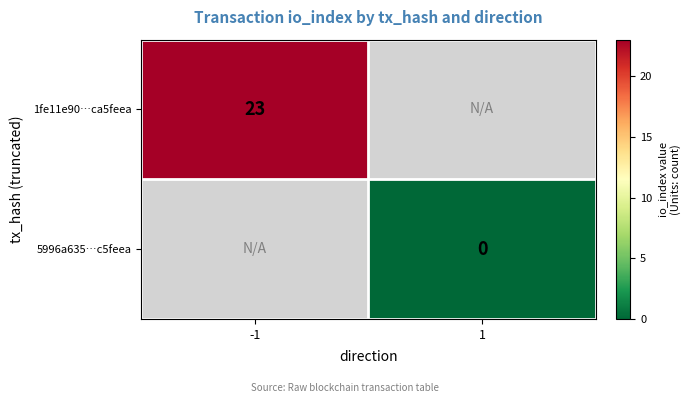

Is the value of 1fe11e90…ca5feea at -1 greater than the value of 5996a635…c5feea at 1?

Yes